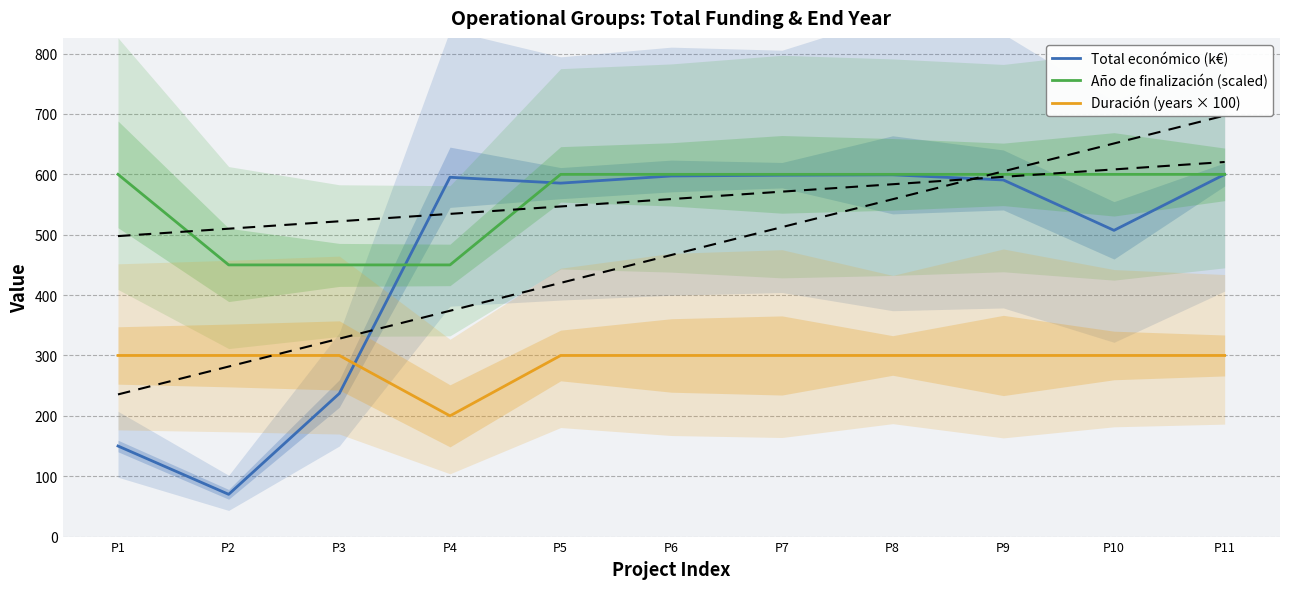

What is the value of the Total económico (k€) point at the 6th from the left?

597.3